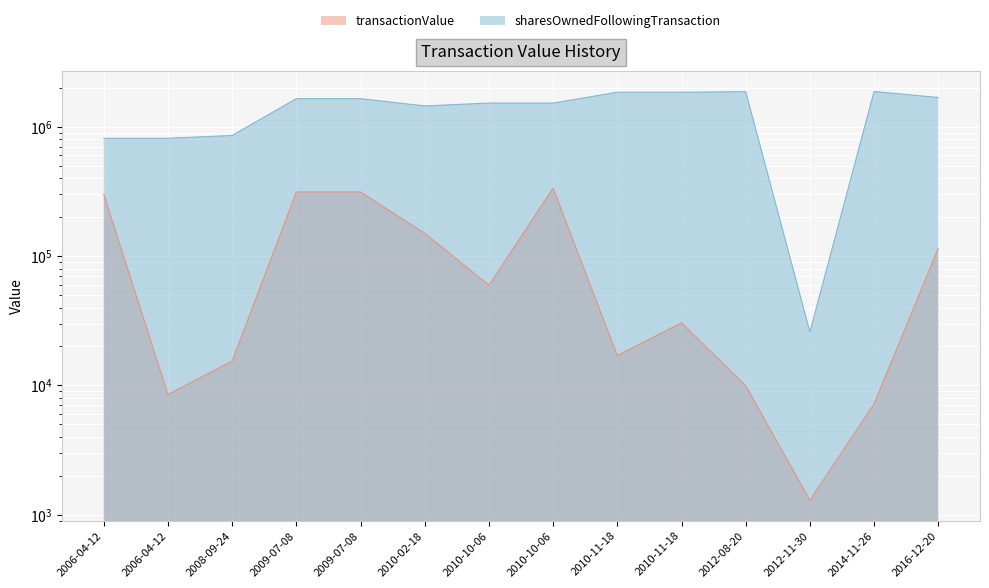

List the labels in order of transactionValue value, smallest first.

2012-11-30, 2014-11-26, 2006-04-12, 2012-08-20, 2008-09-24, 2010-11-18, 2010-11-18, 2010-10-06, 2016-12-20, 2010-02-18, 2006-04-12, 2009-07-08, 2009-07-08, 2010-10-06